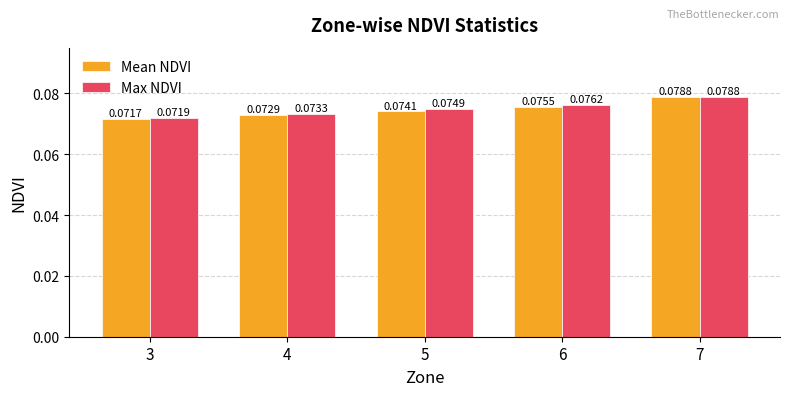

At how many categories does at least one series exceed 0?

5